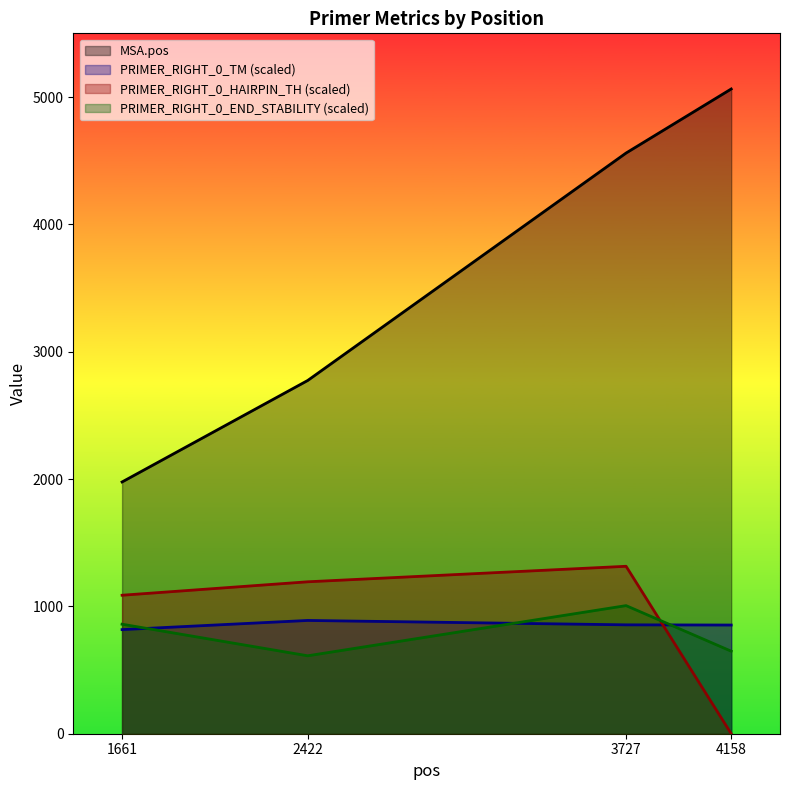

Which series has the largest total across all categories?

MSA.pos